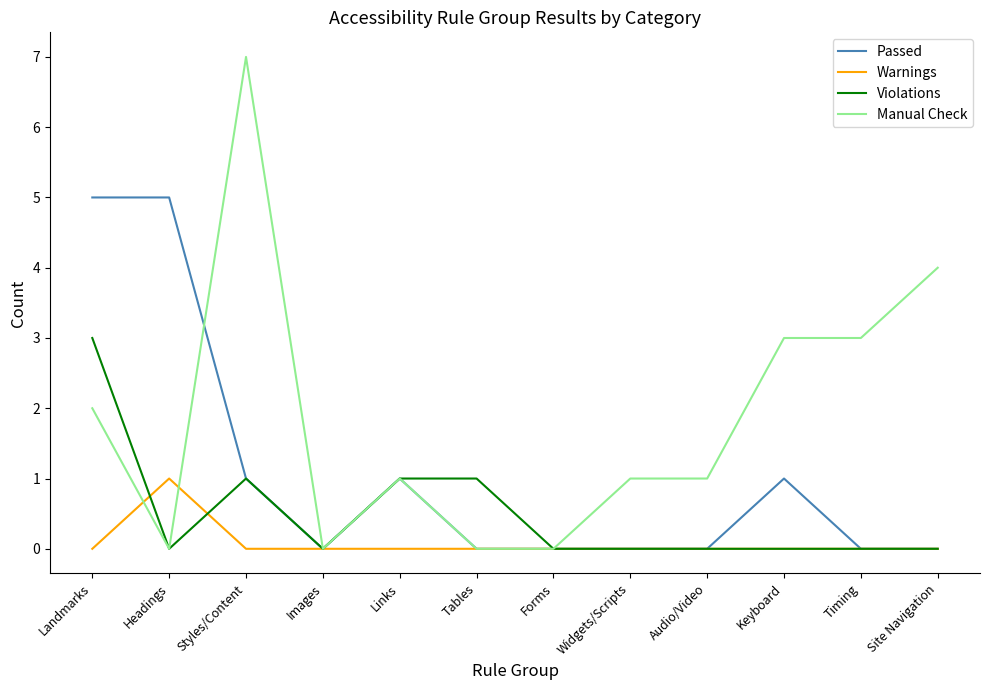

What is the difference between the second highest and second lowest values in the Manual Check series?

4